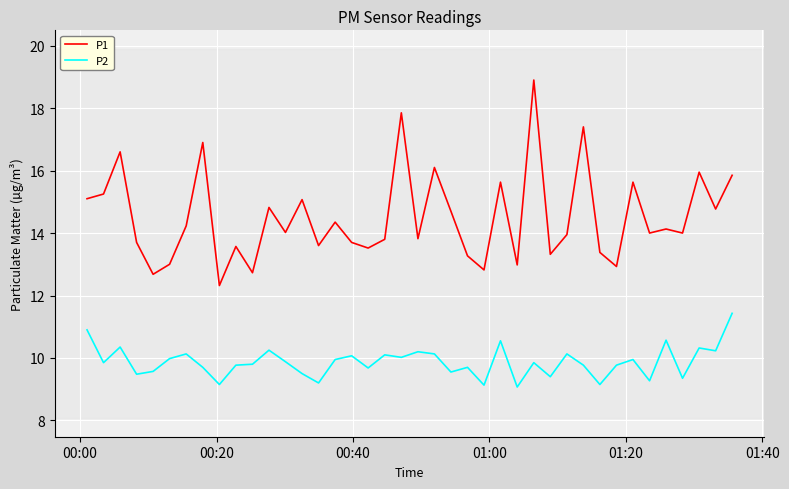

How many categories are shown in the chart?

40